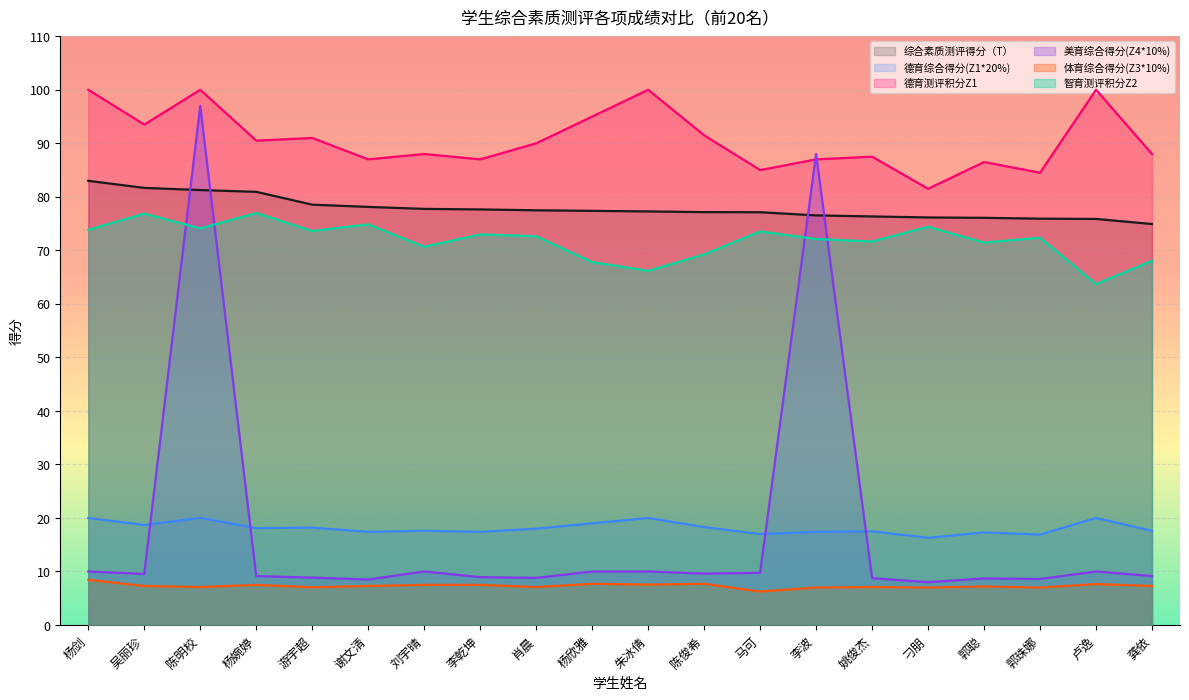

True or false: 德育综合得分(Z1*20%) and 智育测评积分Z2 intersect in this chart.

False